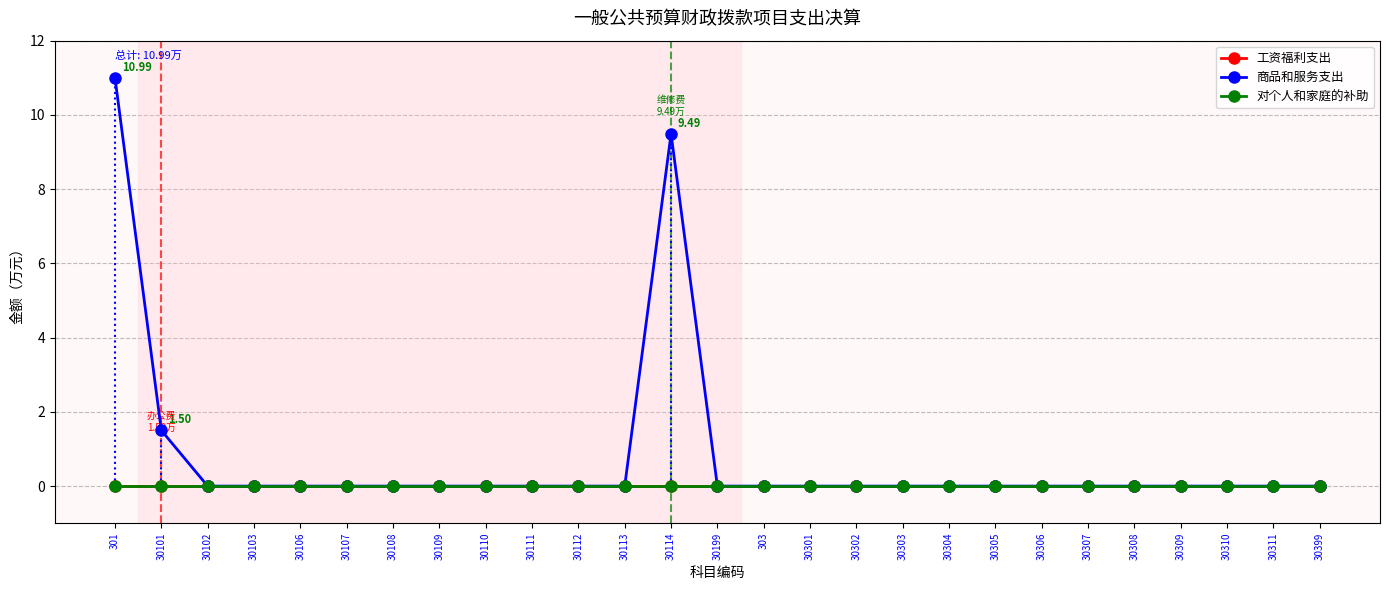

Does the chart have visible grid lines?

Yes